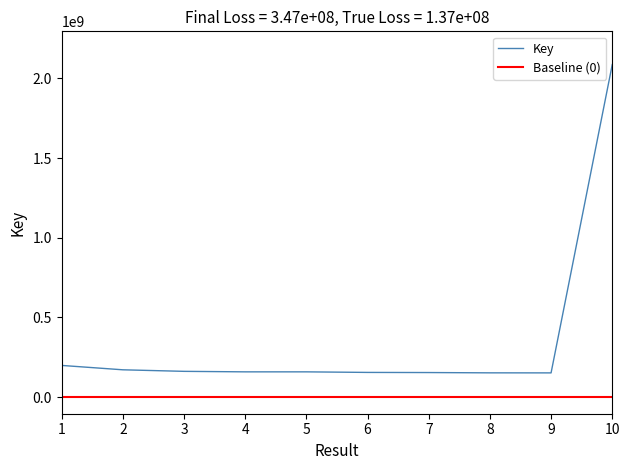

Does the chart have visible grid lines?

No